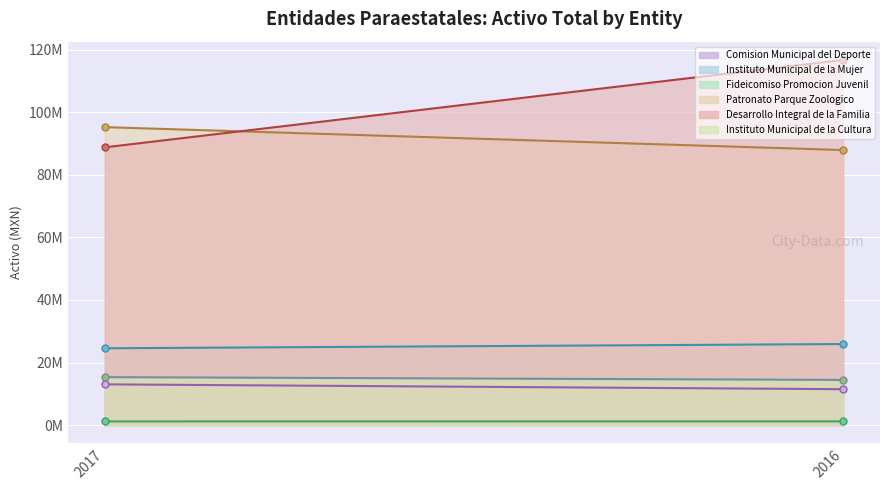

At which label does Fideicomiso Promocion Juvenil reach its minimum?

2017